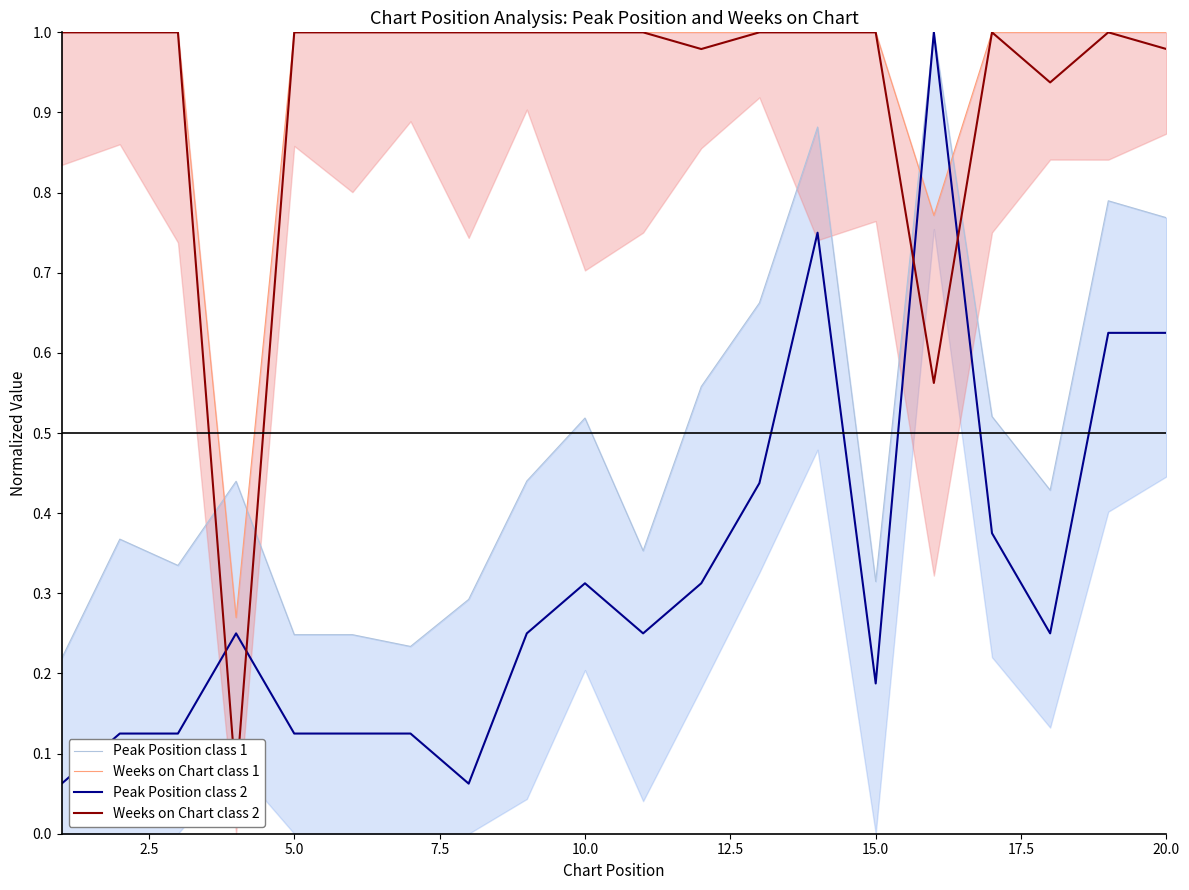

Reading left to right, what are all the values shown in this chart?

Peak Position class 1: 0.2	0.4	0.3	0.4	0.2	0.2	0.2	0.3	0.4	0.5	0.4	0.6	0.7	0.9	0.3	1.0	0.5	0.4	0.8	0.8
Weeks on Chart class 1: 1.0	1.0	1.0	0.3	1.0	1.0	1.0	1.0	1.0	1.0	1.0	1.0	1.0	1.0	1.0	0.8	1.0	1.0	1.0	1.0
Peak Position class 2: 0.1	0.1	0.1	0.2	0.1	0.1	0.1	0.1	0.2	0.3	0.2	0.3	0.4	0.8	0.2	1.0	0.4	0.2	0.6	0.6
Weeks on Chart class 2: 1.0	1.0	1.0	0.1	1.0	1.0	1.0	1.0	1.0	1.0	1.0	1.0	1.0	1.0	1.0	0.6	1.0	0.9	1.0	1.0